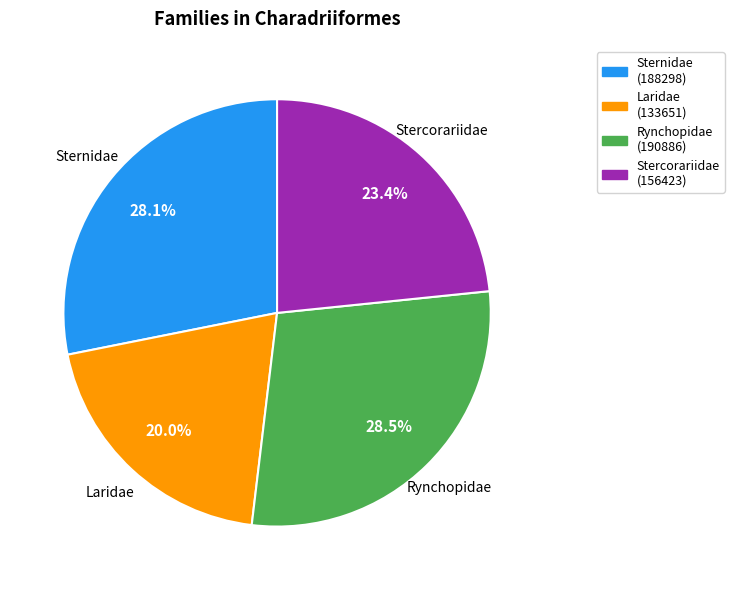

Combined, what portion of the pie is Laridae (133651) and Sternidae (188298)?

48.1%